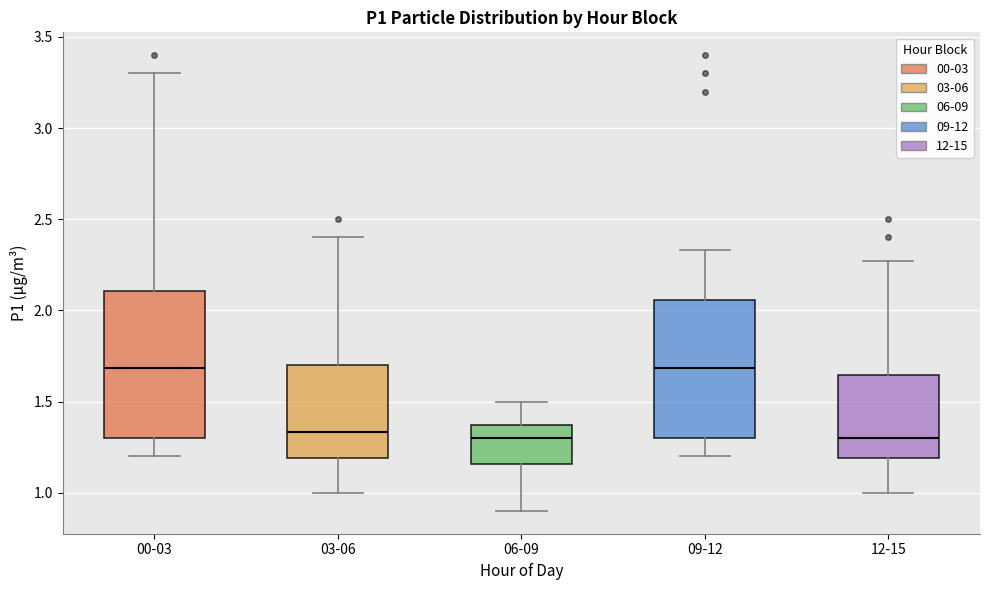

Reading left to right, read every box against the y-axis: the position of its median line, the range the box covers, and the ends of its whiskers. The values are not printed on the chart, so give them approximately, as read against the axis.

00-03: median 1.70, box 1.30 to 2.10, whiskers 1.20 to 3.30
03-06: median 1.35, box 1.20 to 1.70, whiskers 1.00 to 2.40
06-09: median 1.30, box 1.15 to 1.35, whiskers 0.90 to 1.50
09-12: median 1.70, box 1.30 to 2.05, whiskers 1.20 to 2.35
12-15: median 1.30, box 1.20 to 1.65, whiskers 1.00 to 2.25